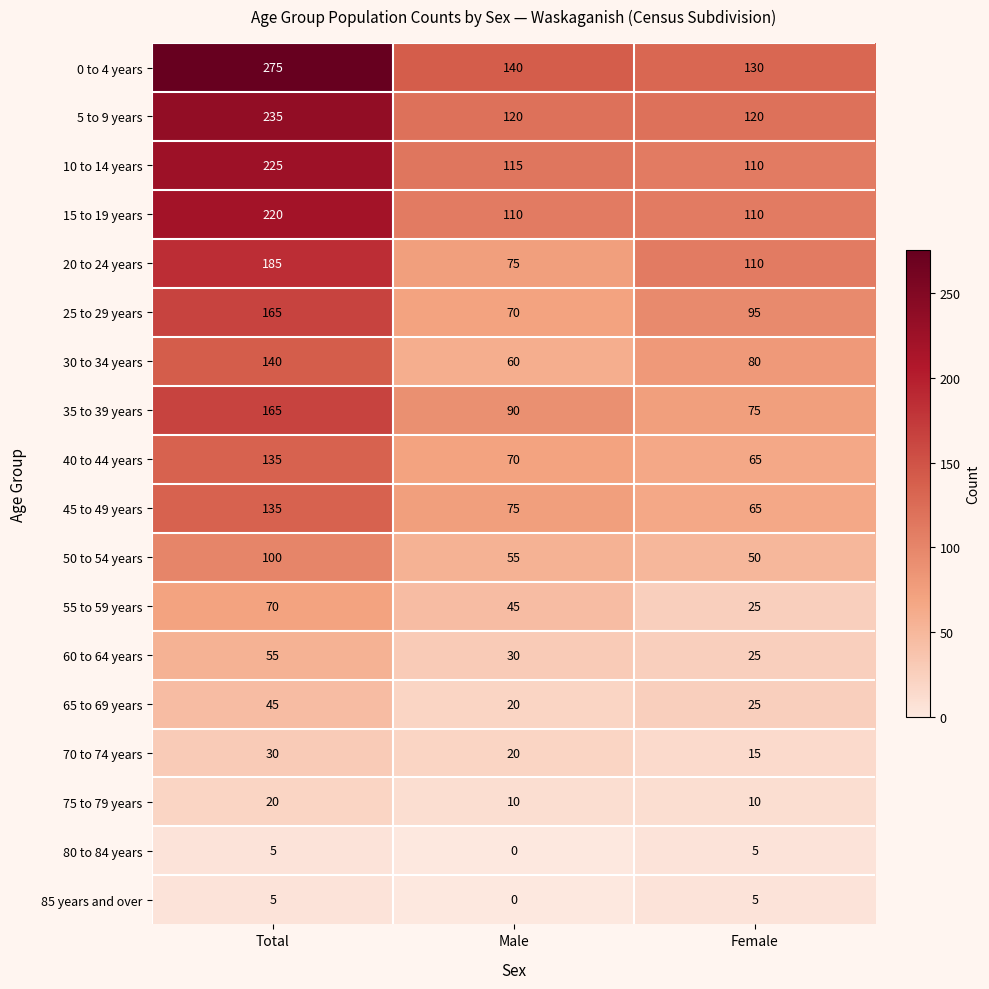

What is the sum of all 40 to 44 years values?

270